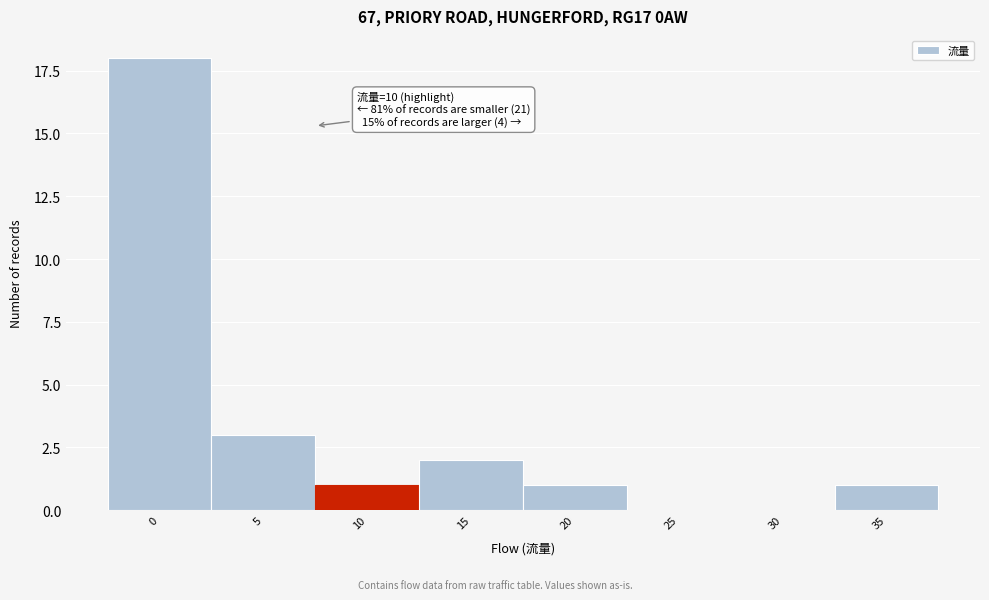

Reading left to right, what are all the values shown in this chart?

0=18	5=3	10=1	15=2	20=1	25=0	30=0	35=1